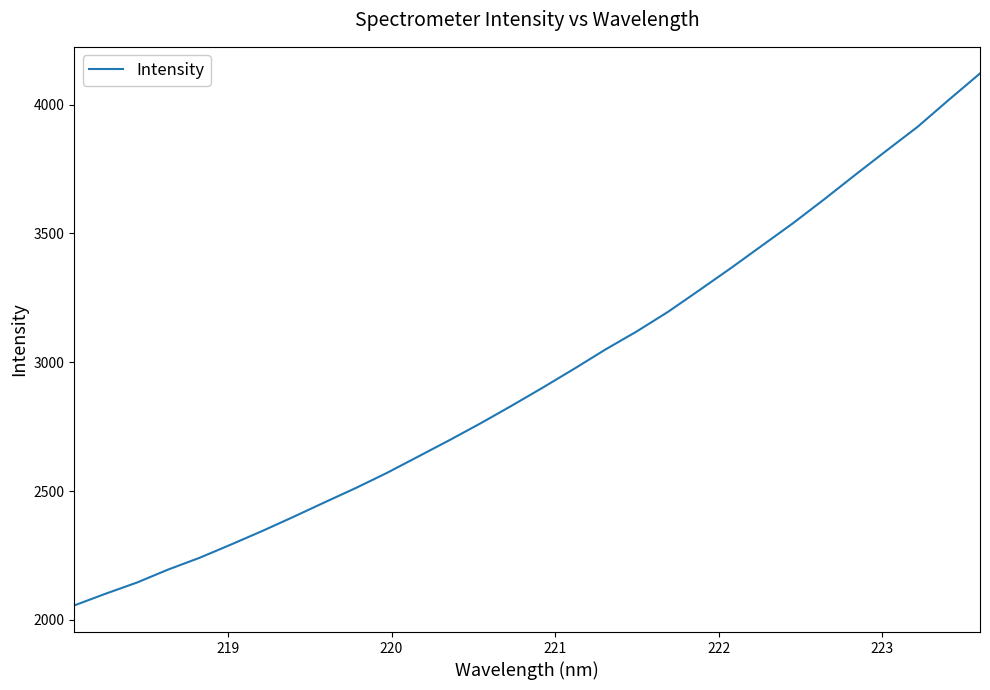

What is the smallest value displayed?

2056.1